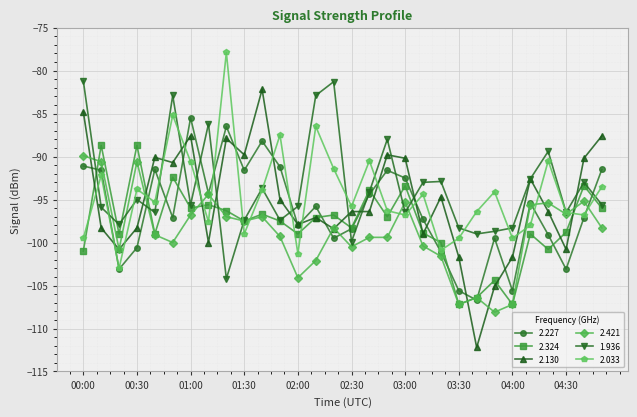

What is the sum of all 2.421 values?

-2964.2